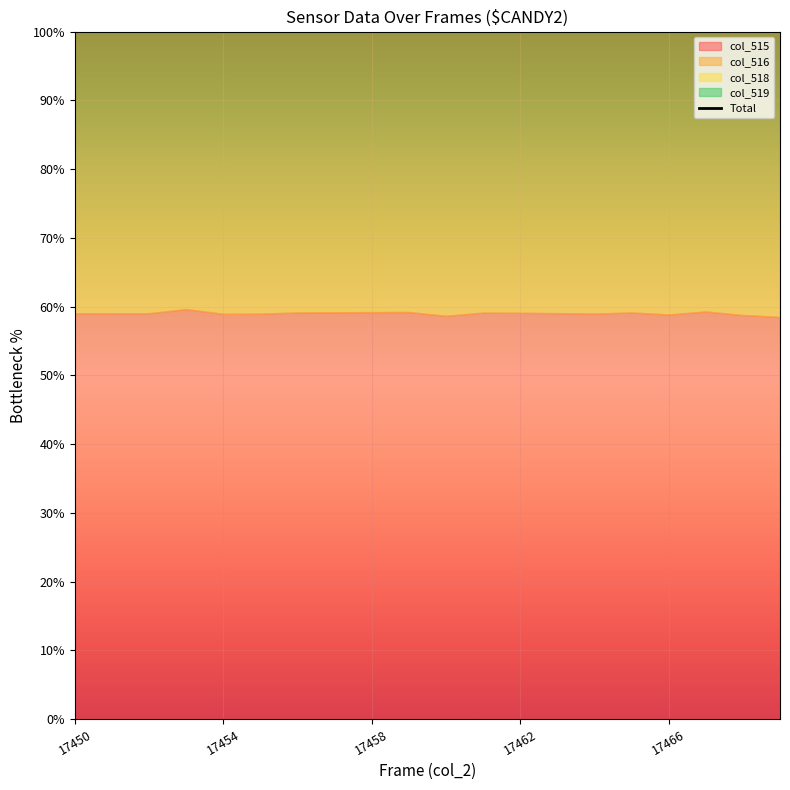

Is it true that the value at 10 is 302.0?

False